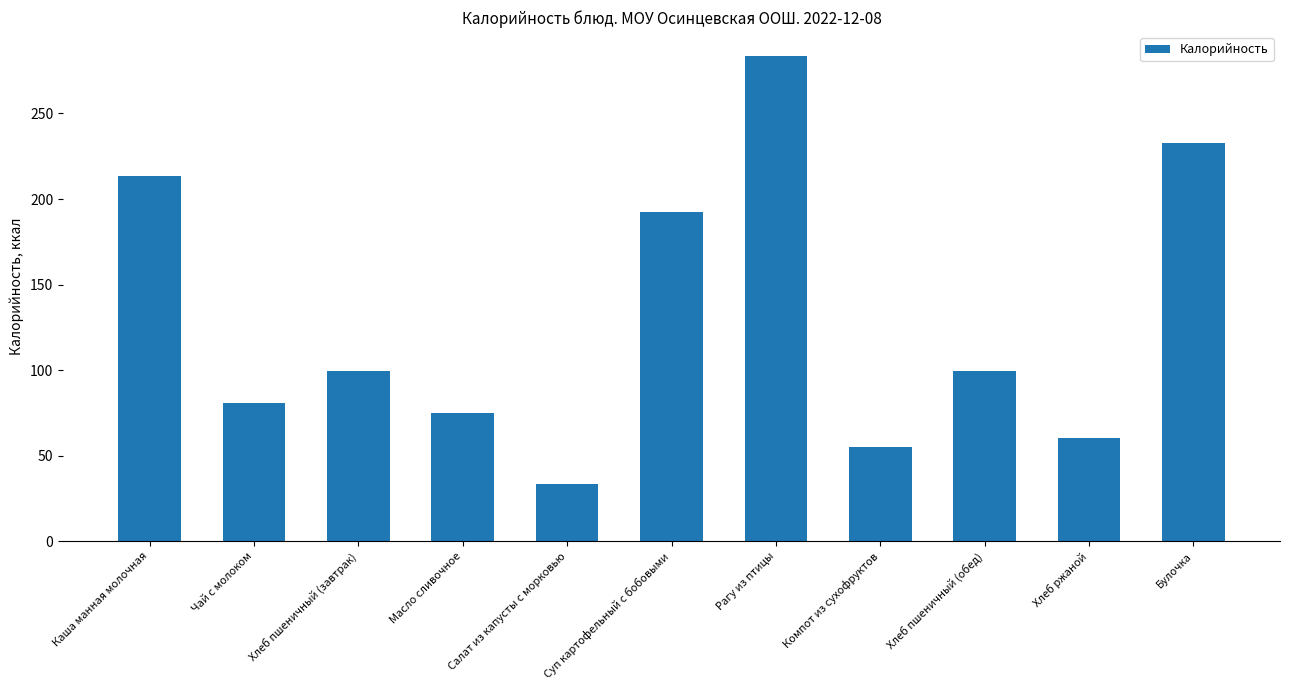

What is the sum of the values at Рагу из птицы and Булочка?

516.4